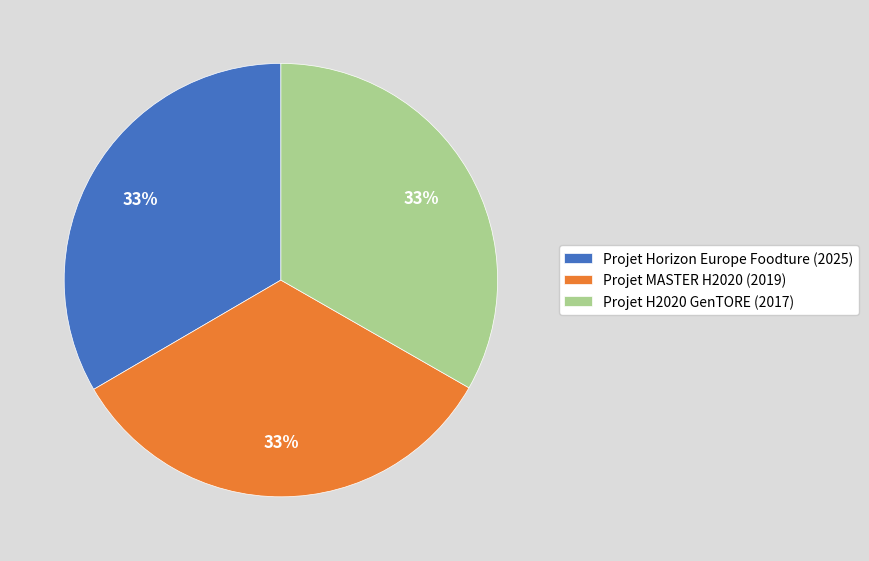

How many slices are in this pie chart?

3